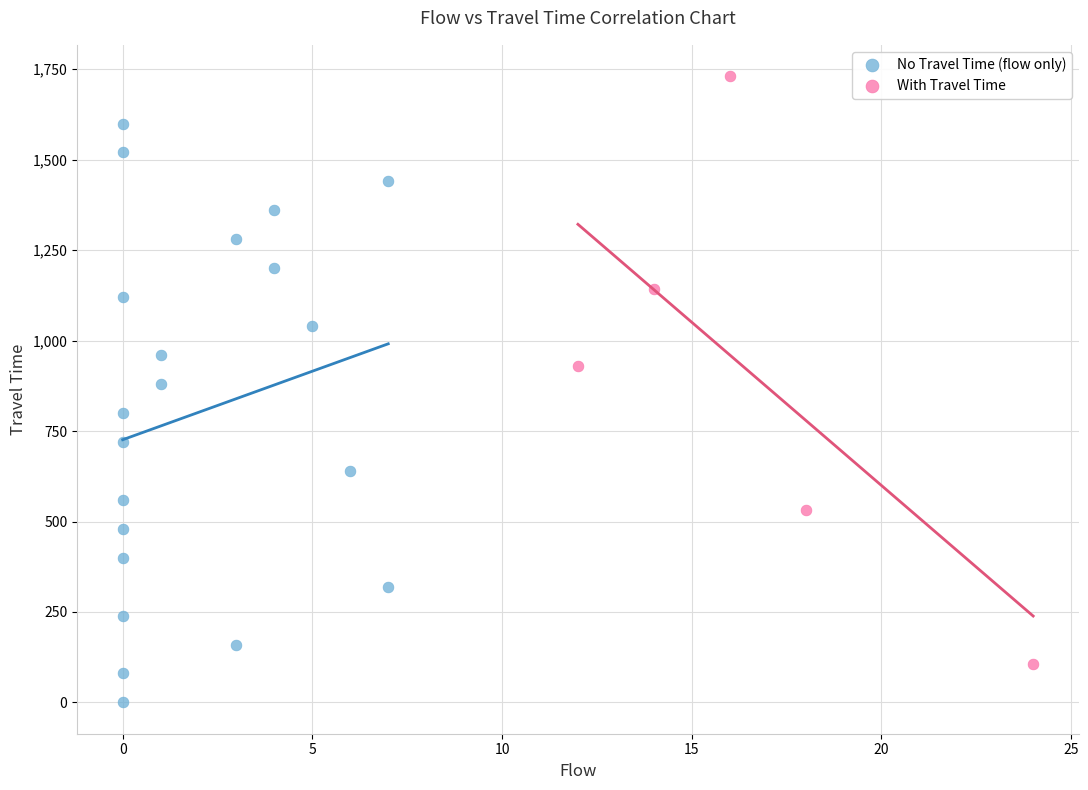

Which series reaches the maximum Y coordinate?

With Travel Time